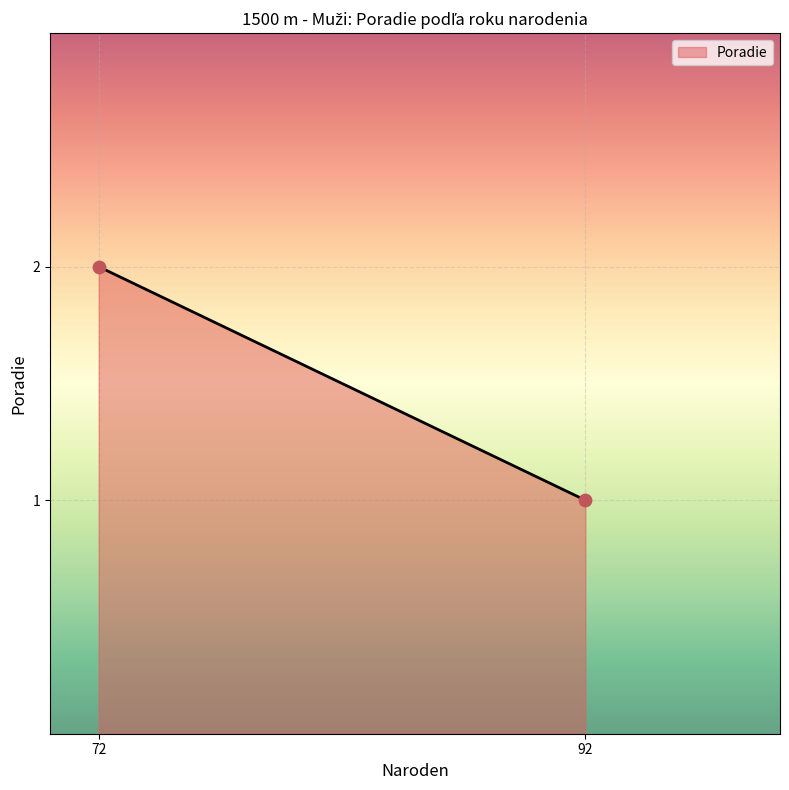

What is the average X value?

82